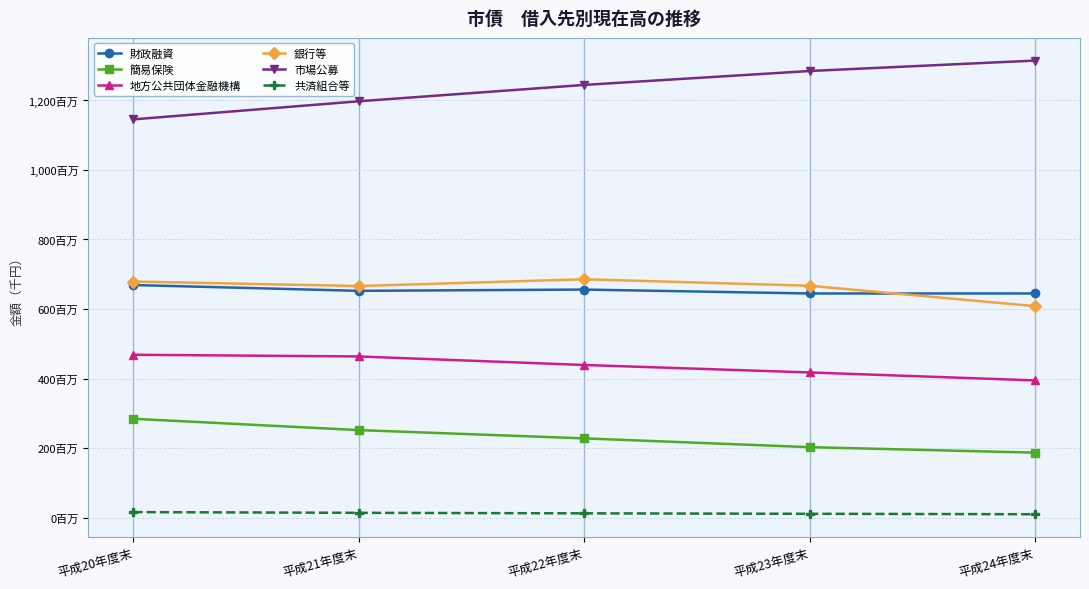

At 平成23年度末, list the series in order from largest to smallest.

市場公募, 銀行等, 財政融資, 地方公共団体金融機構, 簡易保険, 共済組合等